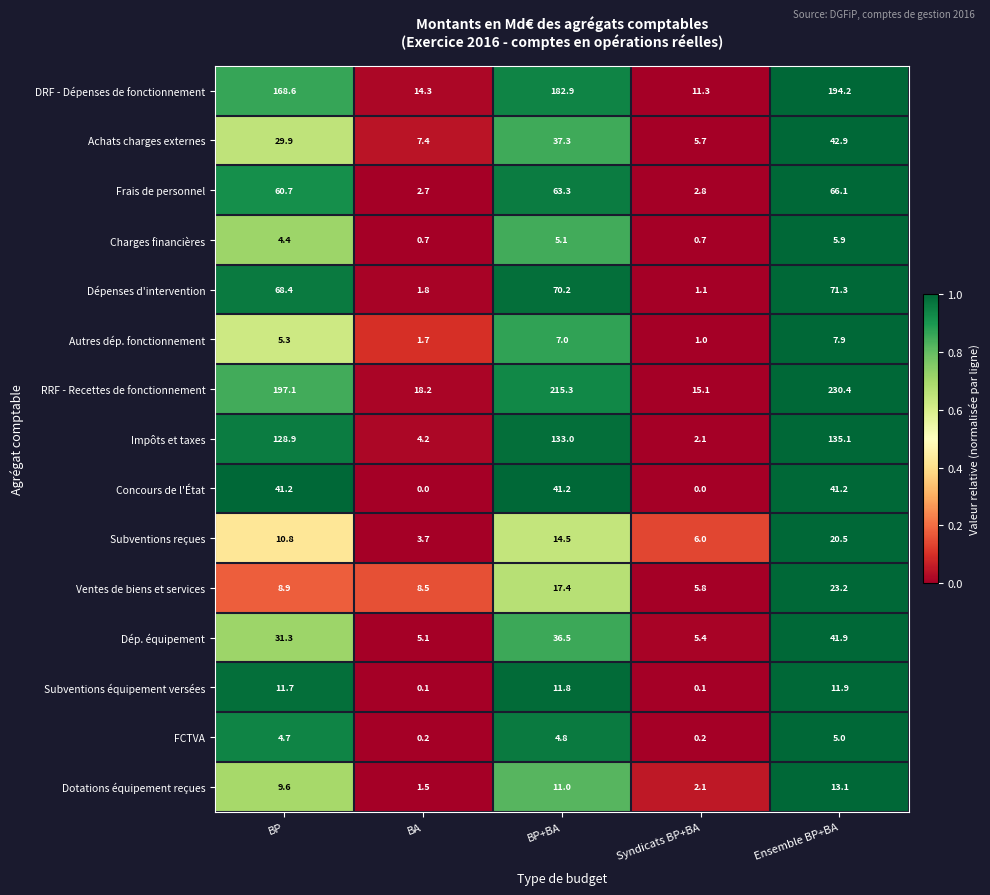

Which series has the largest total across all categories?

RRF - Recettes de fonctionnement